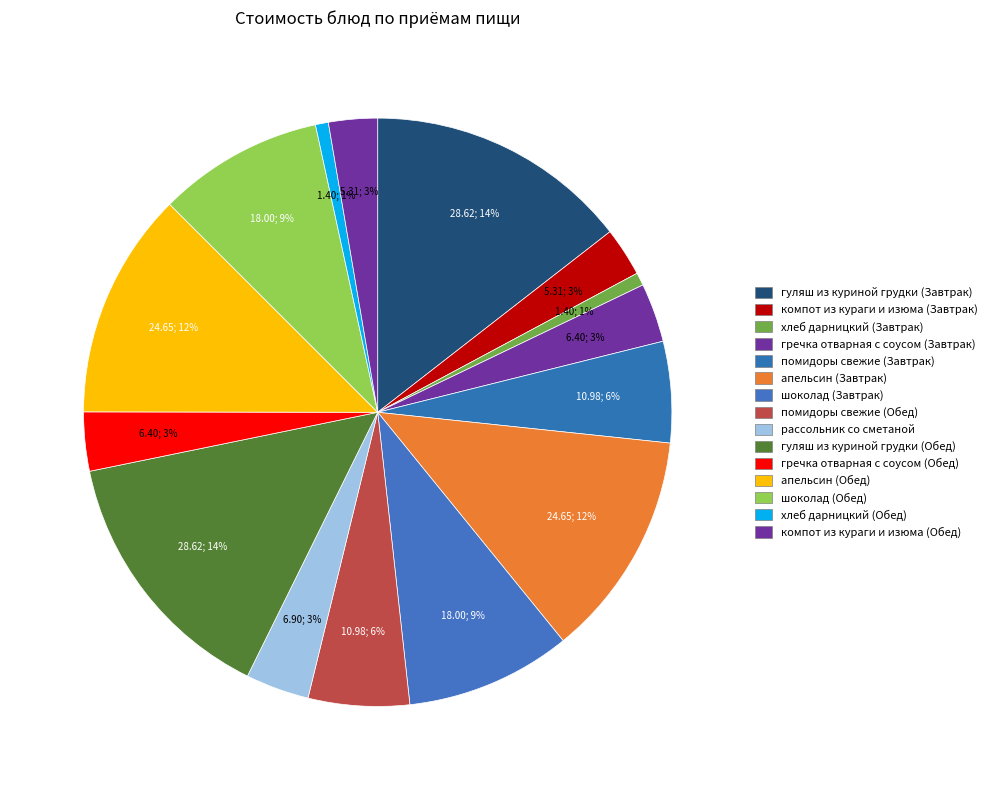

True or false: гуляш из куриной грудки (Завтрак) accounts for 5% of the total.

False